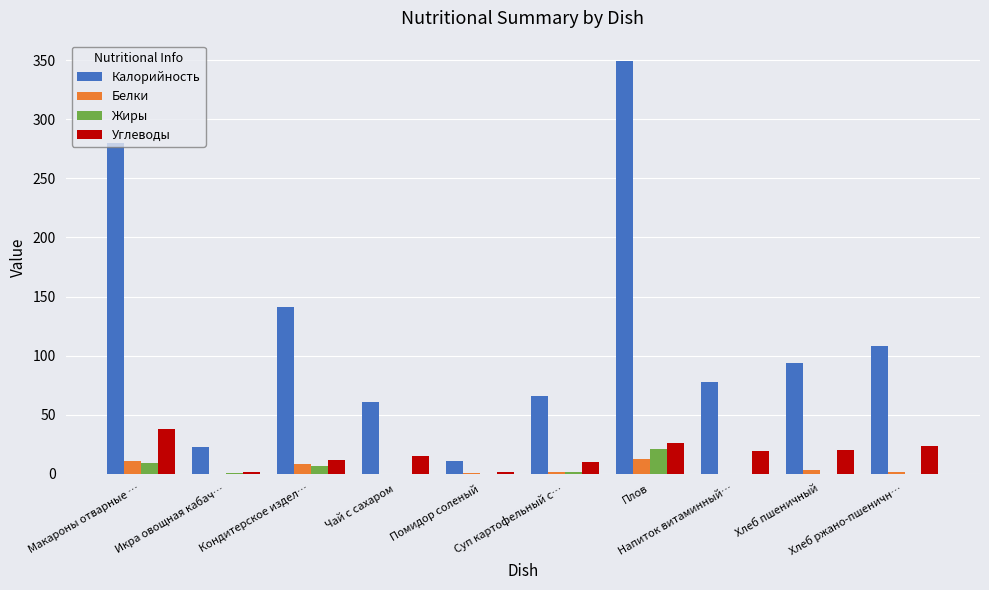

Which series changed the most between Икра овощная кабач… and Хлеб пшеничный?

Калорийность